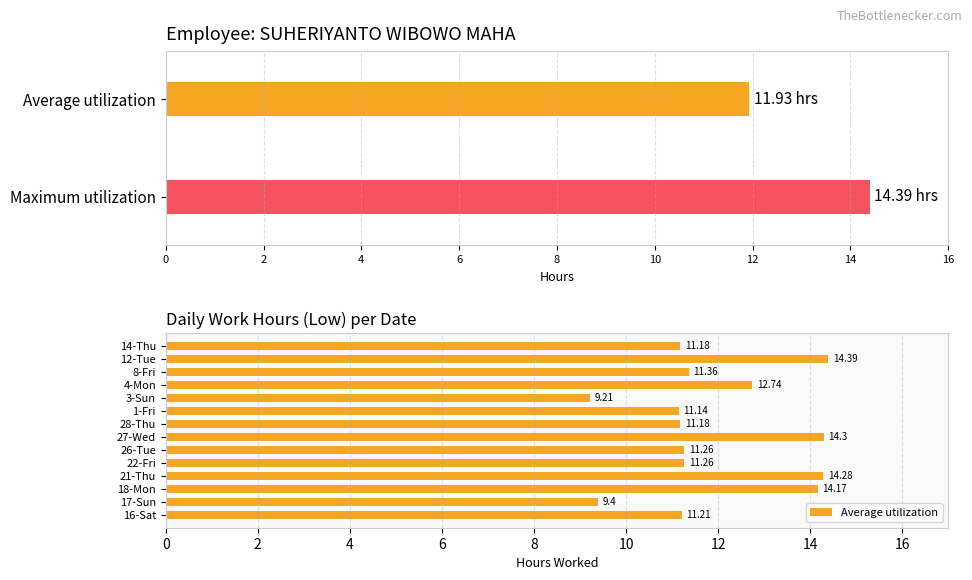

How many values are below 11?

2